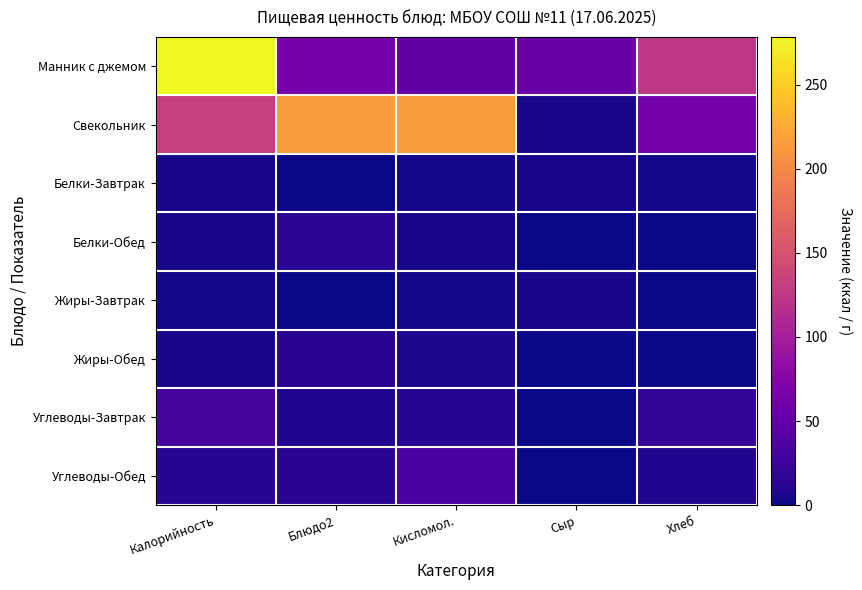

How many distinct data groups are displayed?

8